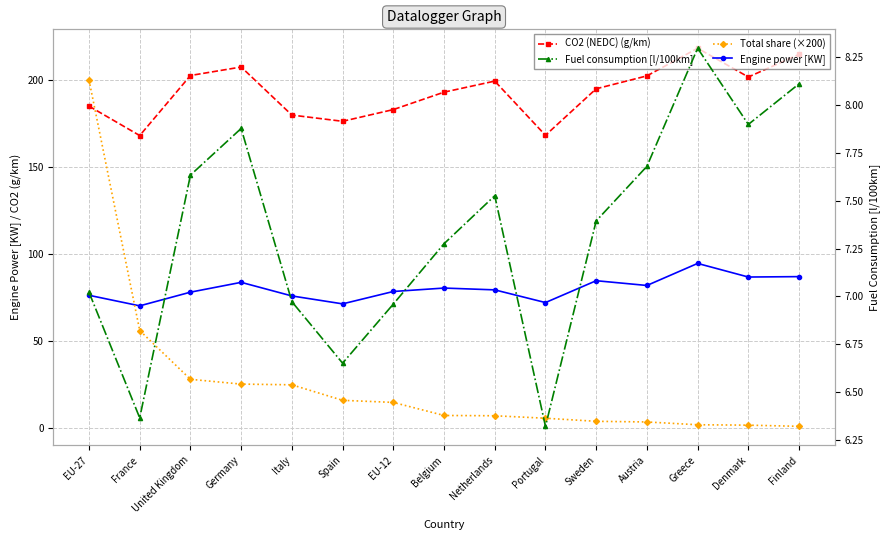

True or false: Total share (×200) has more than 1 interior local peaks.

False